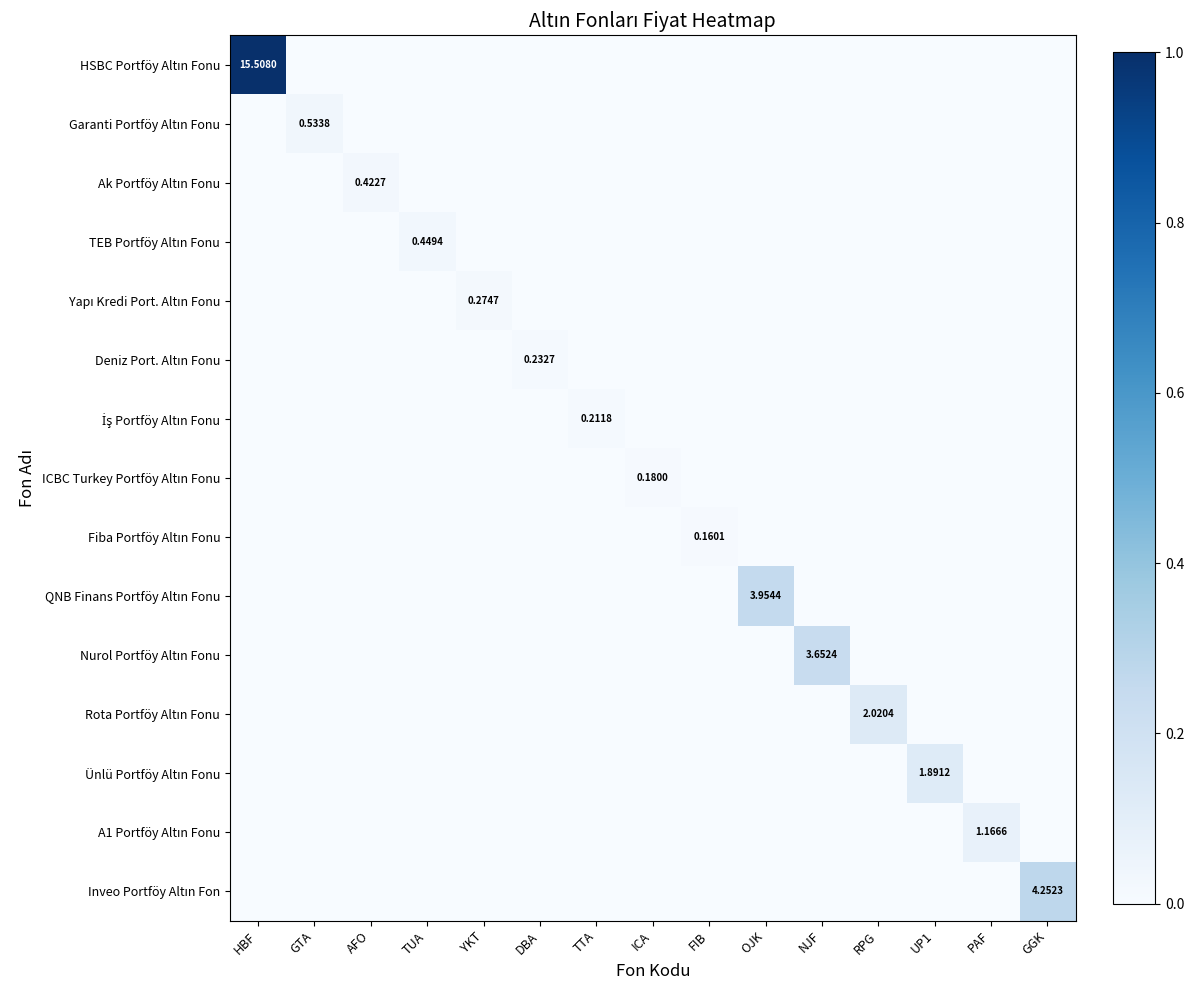

Which series has the widest spread of values?

HSBC Portföy Altın Fonu